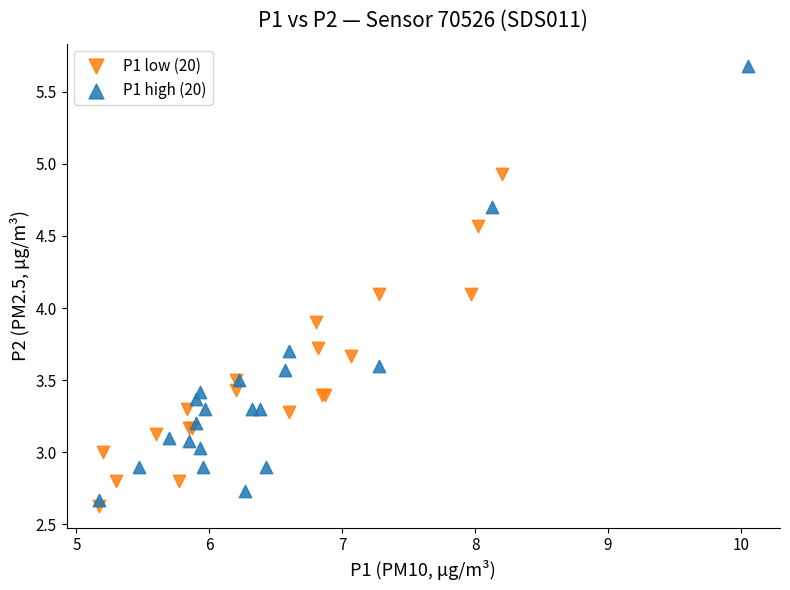

Which series contains the lowest Y value?

P1 low (20)